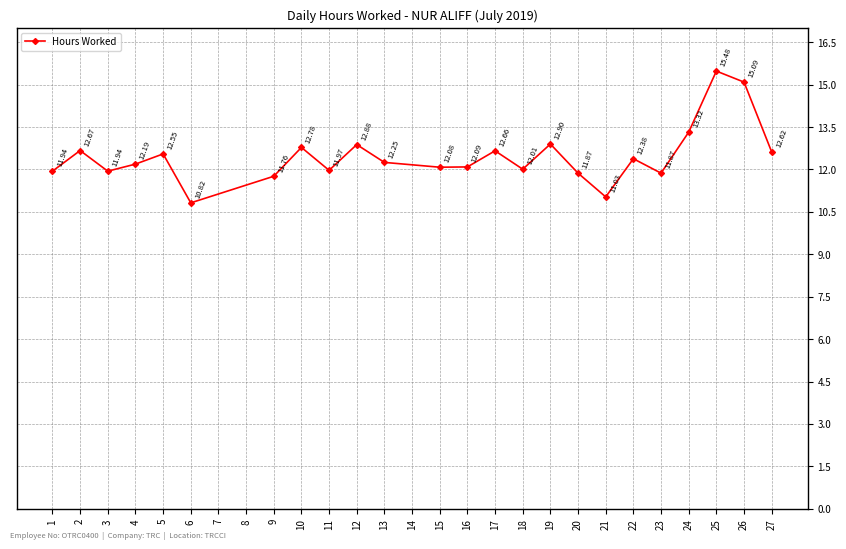

How many categories are shown in the chart?

24